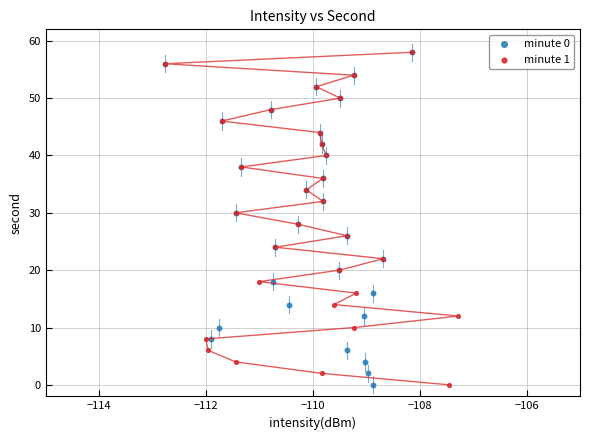

What are all the series names shown in the legend?

minute 0, minute 1